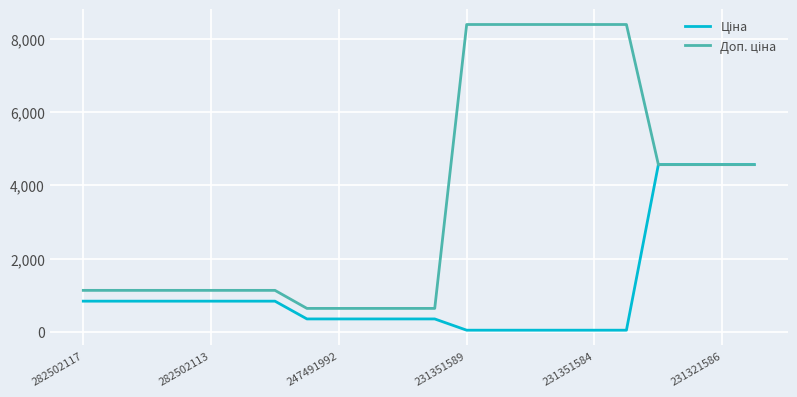

Does the chart have visible grid lines?

Yes